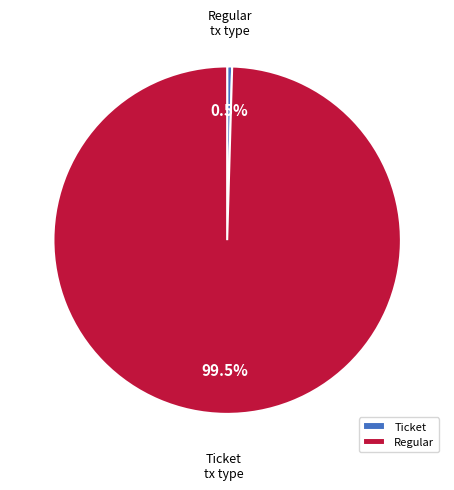

What percentage do Ticket and Regular together represent?

100.0%